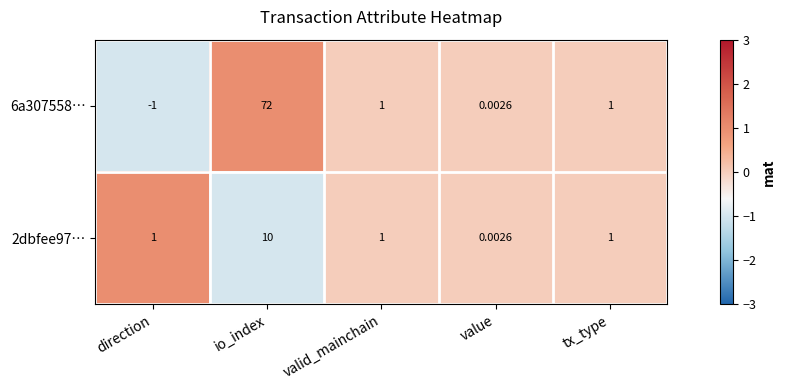

At which category does the chart reach its minimum across all series?

direction